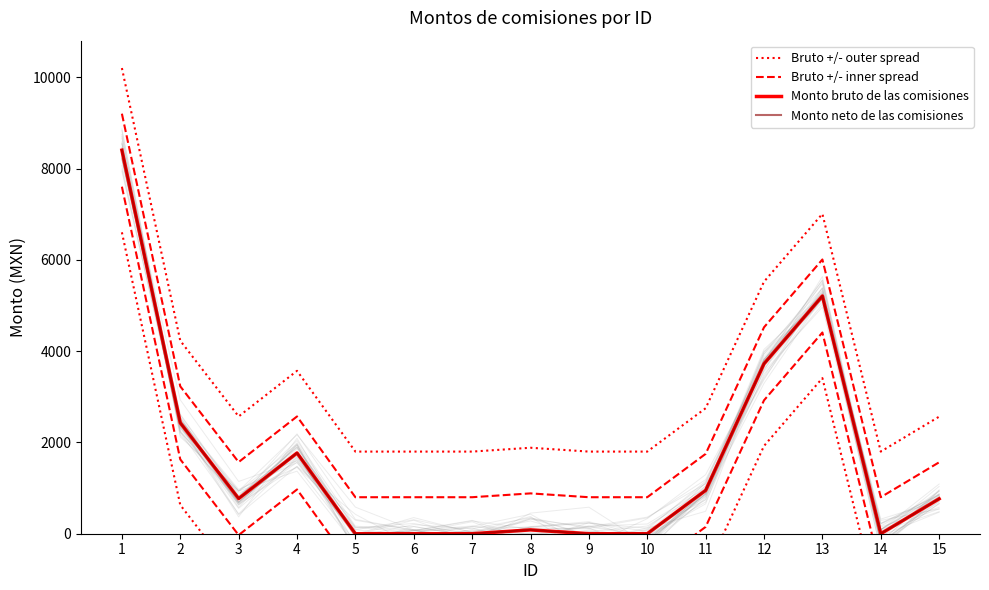

Reading right to left, extract all data points from this chart.

Bruto +/- outer spread: 2565.5	1800.0	7010.0	5524.0	2750.0	1800.0	1800.0	1884.0	1800.0	1800.0	1800.0	3570.0	2570.0	4230.0	10205.5
Bruto +/- inner spread: 1565.5	800.0	6010.0	4524.0	1750.0	800.0	800.0	884.0	800.0	800.0	800.0	2570.0	1570.0	3230.0	9205.5
Monto bruto de las comisiones: 765.5	0.0	5210.0	3724.0	950.0	0.0	0.0	84.0	0.0	0.0	0.0	1770.0	770.0	2430.0	8405.5
Monto neto de las comisiones: 765.5	0.0	5210.0	3724.0	950.0	0.0	0.0	84.0	0.0	0.0	0.0	1770.0	770.0	2430.0	8405.5